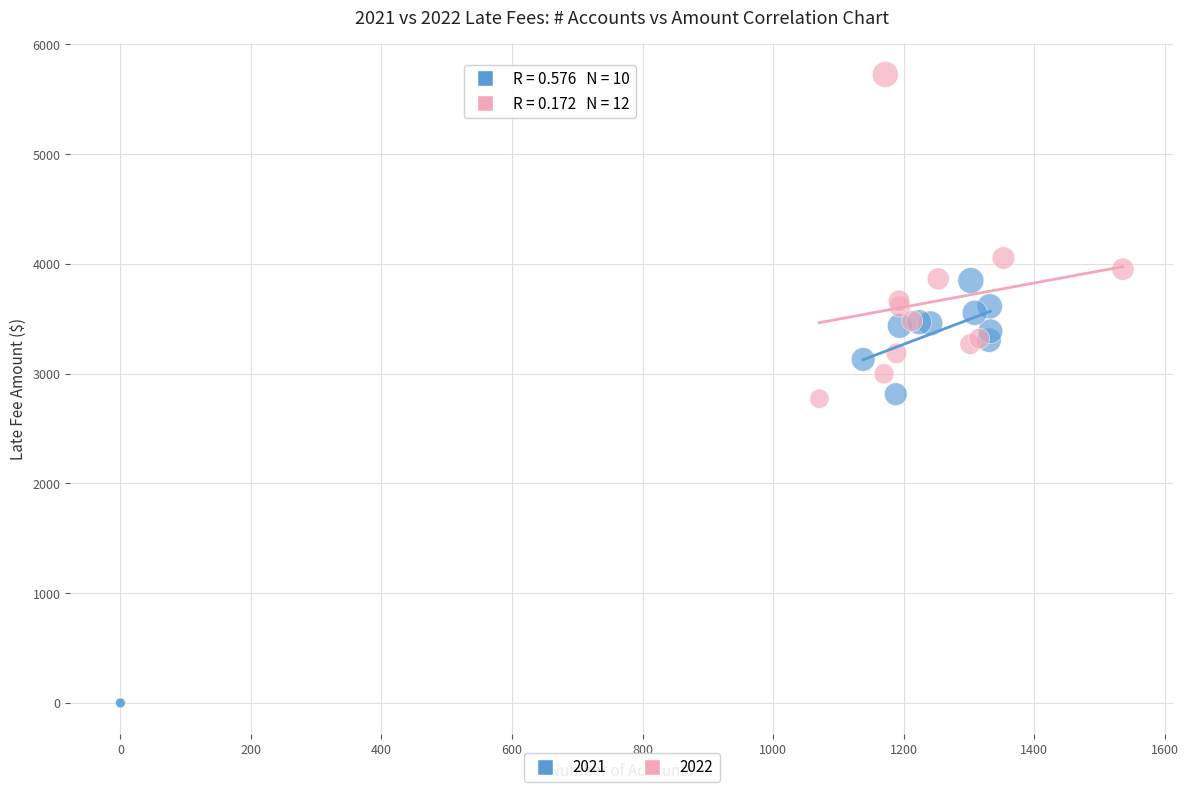

Which series contains the highest Y value?

2022